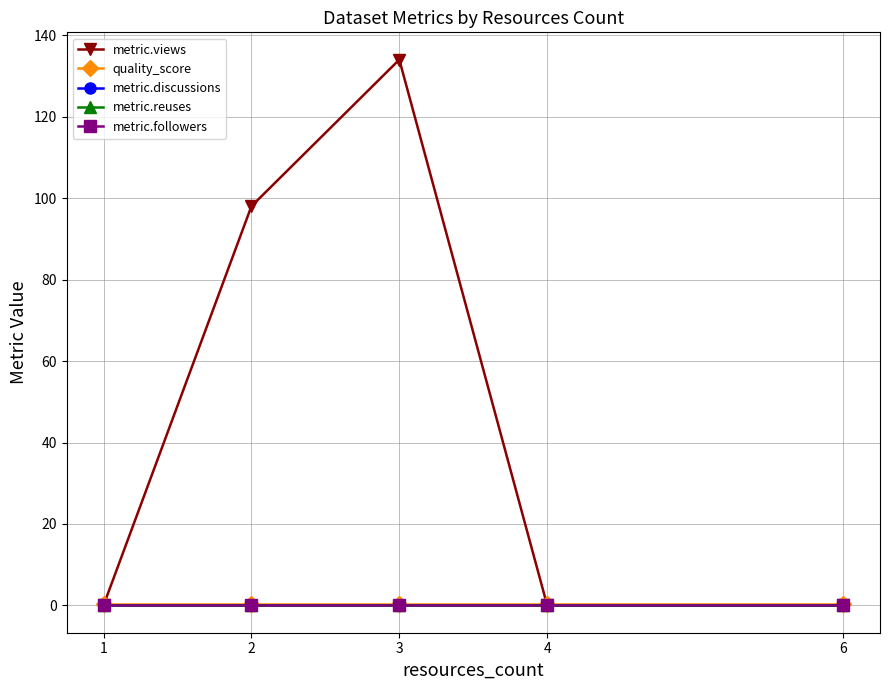

Is this an area chart (filled region under the line)?

No